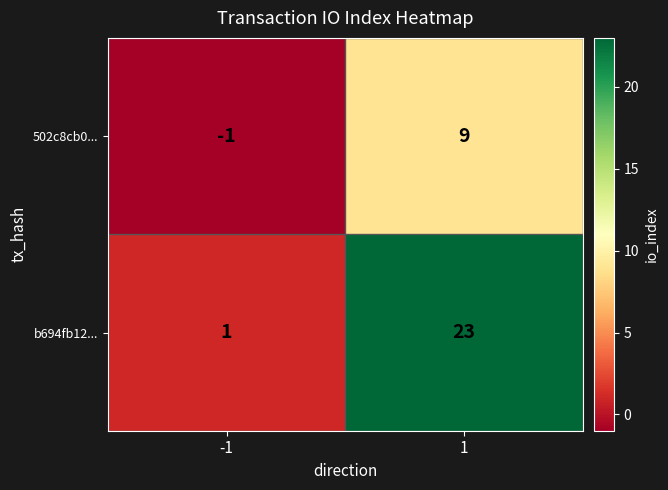

The value of b694fb12... at -1 is 0. True or false?

False